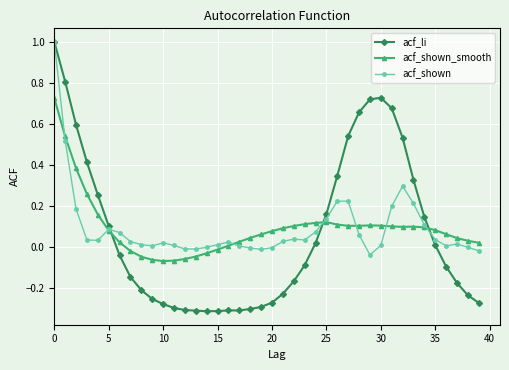

Does the chart have visible grid lines?

Yes